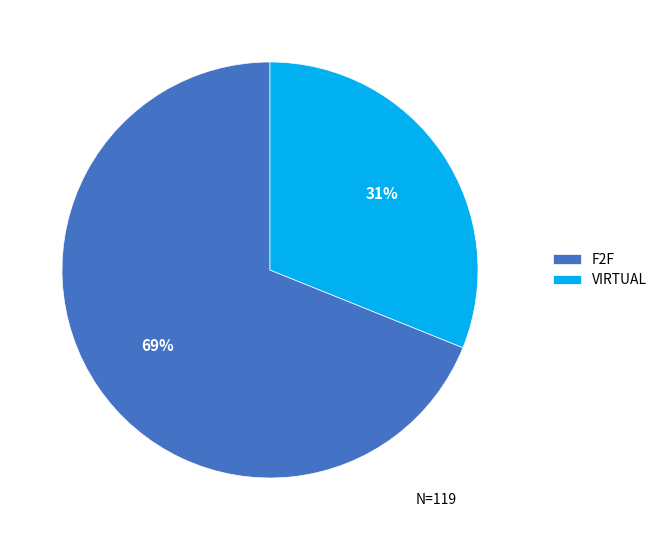

What is the smallest slice in the pie chart?

VIRTUAL